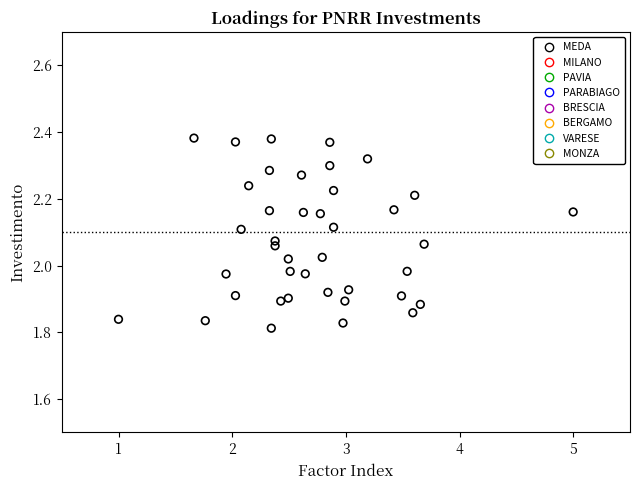

What is the range of X values (max minus min)?

4.0